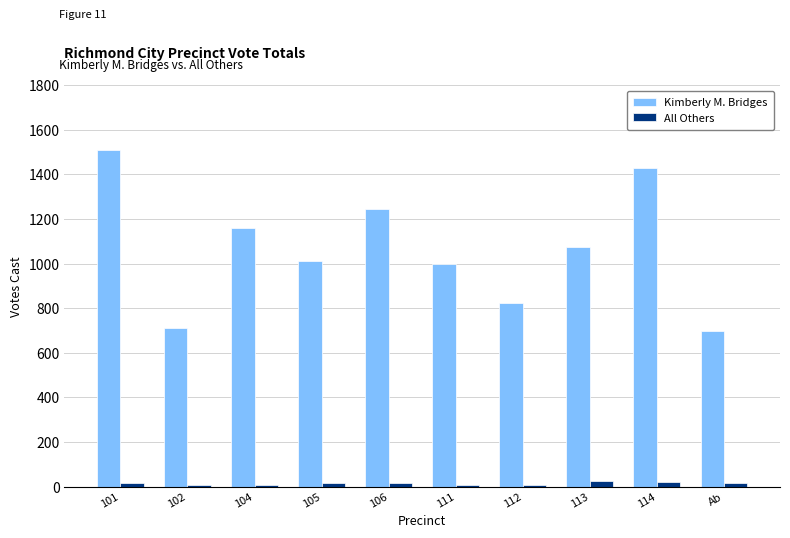

Rank the series by their average value, from highest to lowest.

Kimberly M. Bridges, All Others